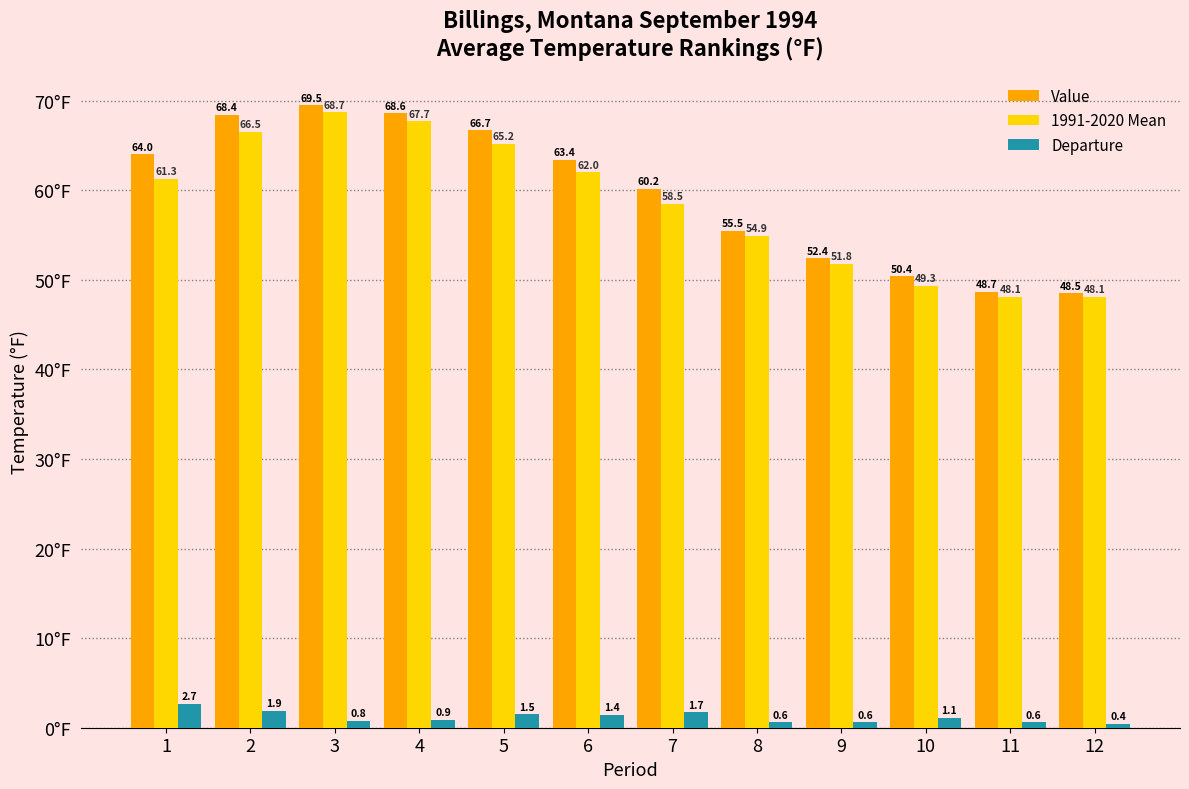

What is the difference between the 1991-2020 Mean values at 2 and 8?

11.6